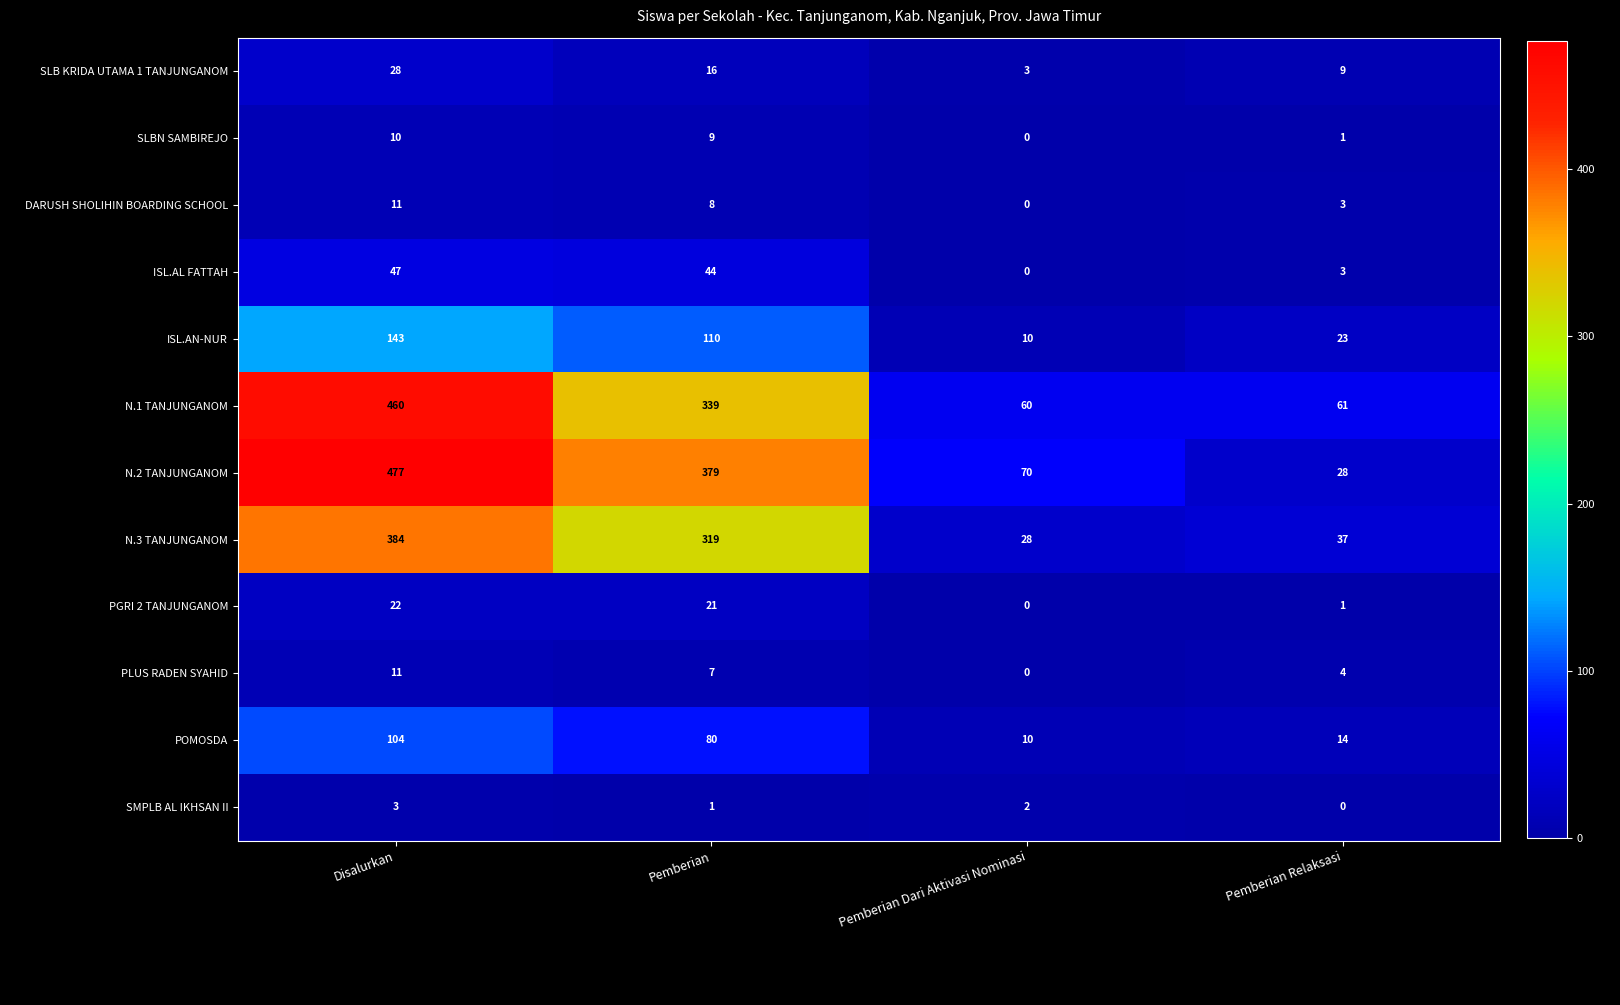

What is the difference between the maximum and minimum values in the N.2 TANJUNGANOM series?

449